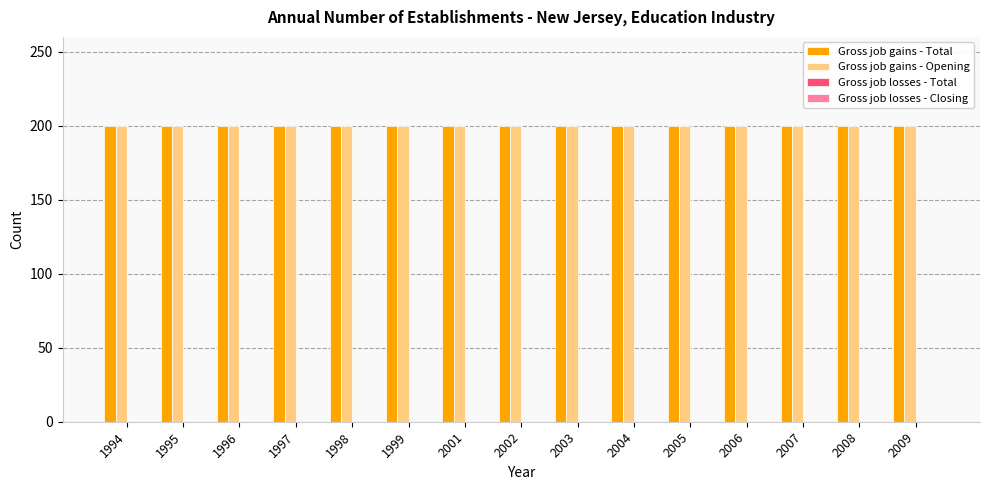

How many groups of bars are there?

15